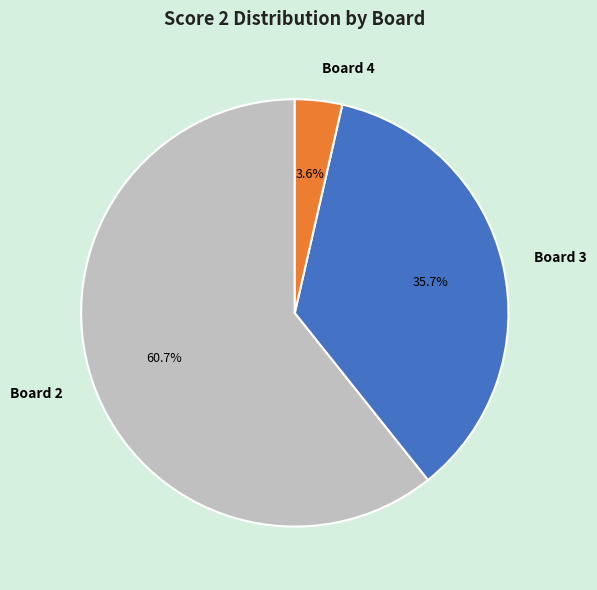

Between Board 2 and Board 4, which is larger?

Board 2